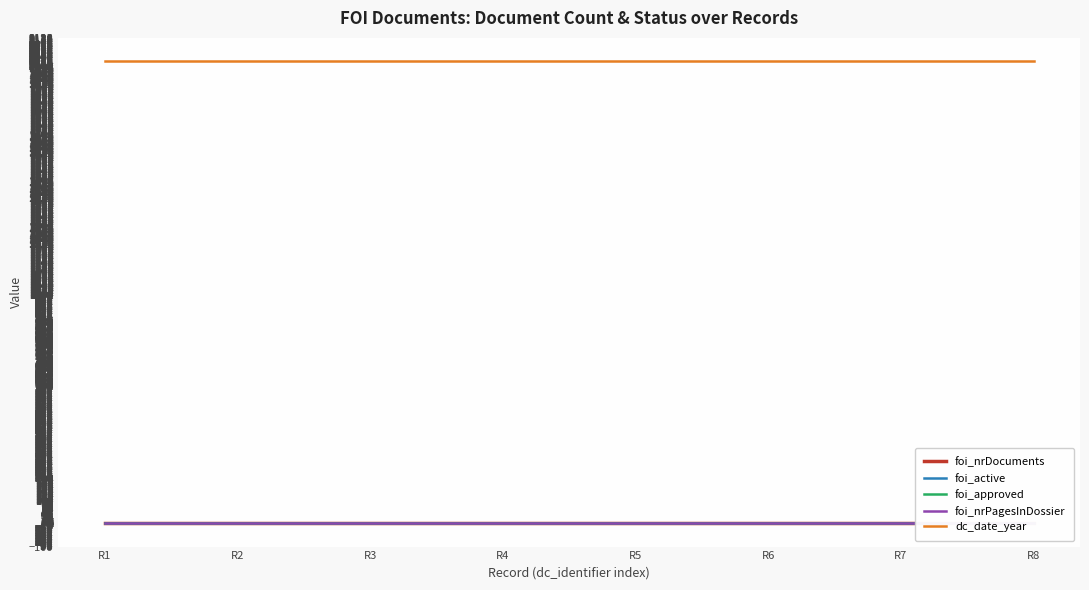

True or false: foi_nrDocuments has a value of 2 at R3.

False